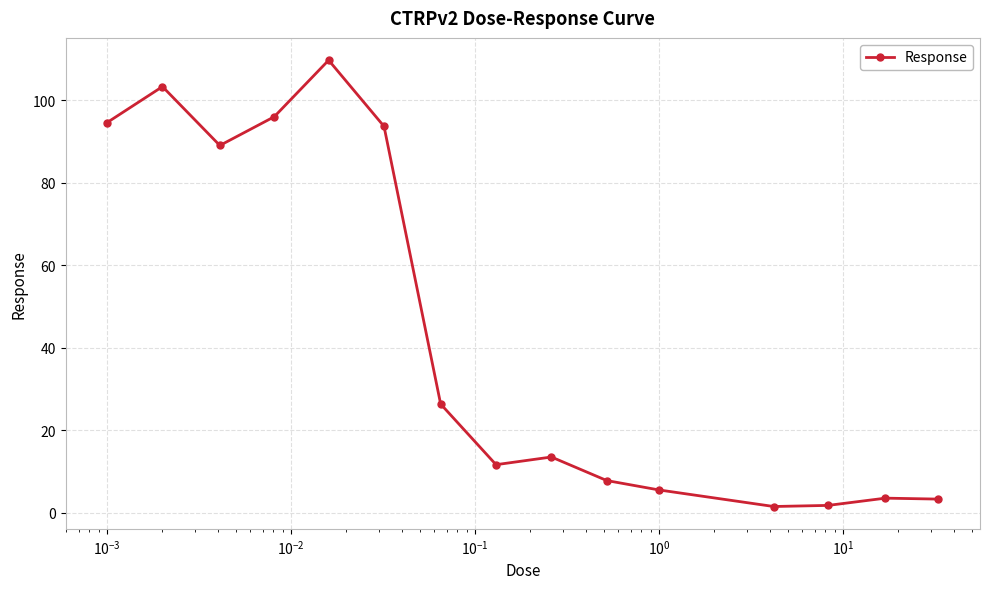

What is the difference between the maximum and minimum values?

108.1